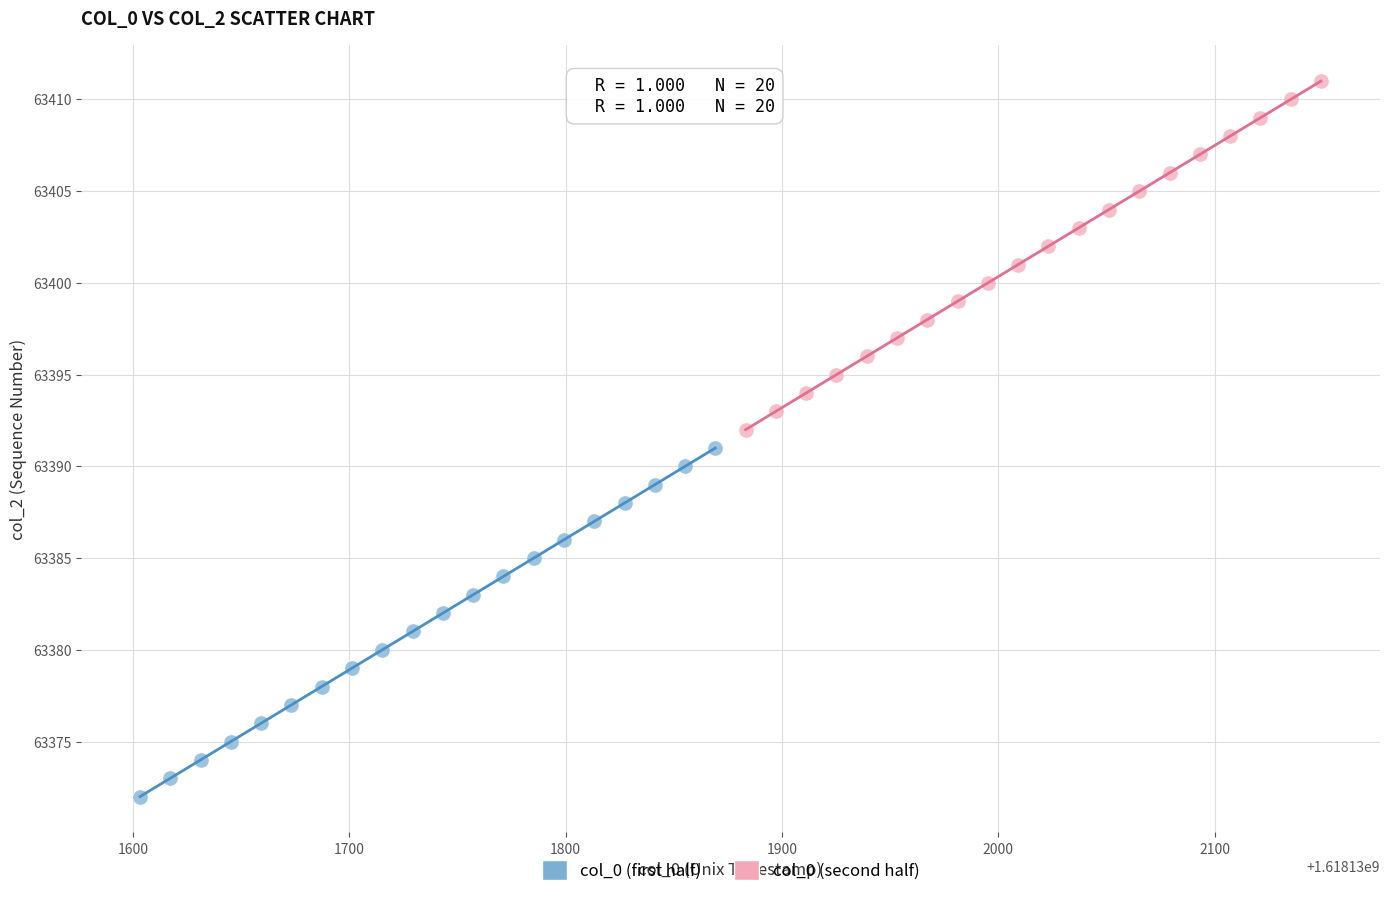

What are all the series names shown in the legend?

col_0 (first half), col_0 (second half)